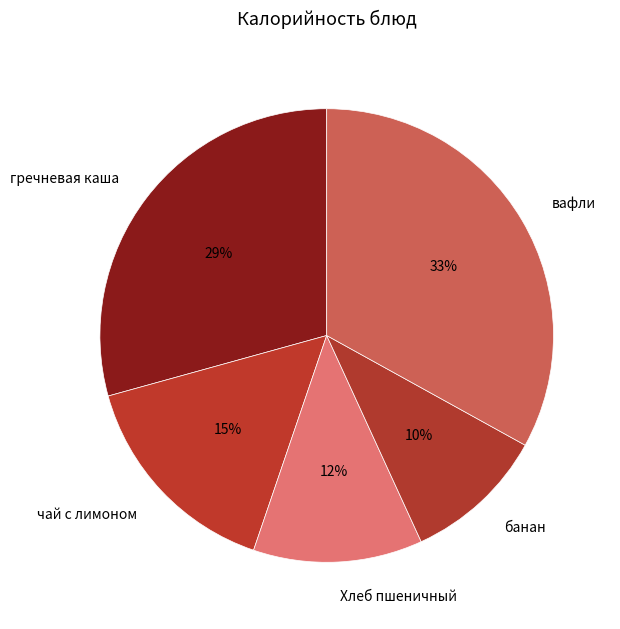

What percentage is the вафли slice, to the nearest percent?

33%